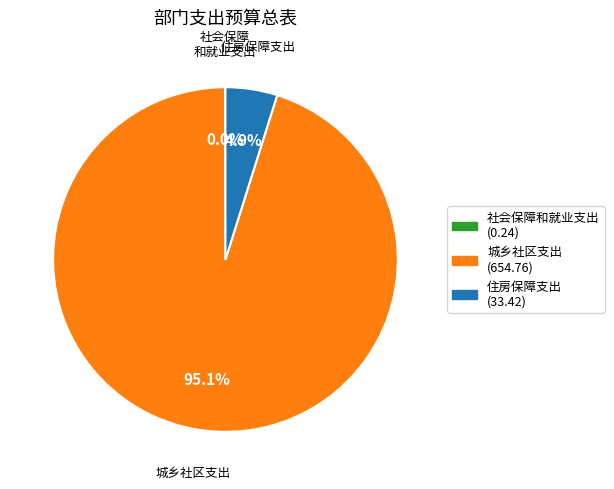

How much of the chart is everything except 城乡社区支出?

4.9%